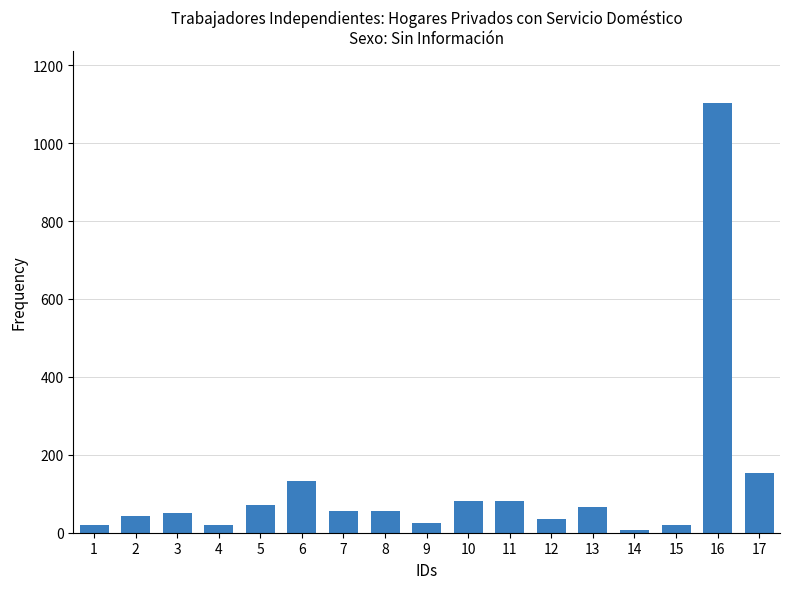

What is the value of the 9th bar from the left?

24